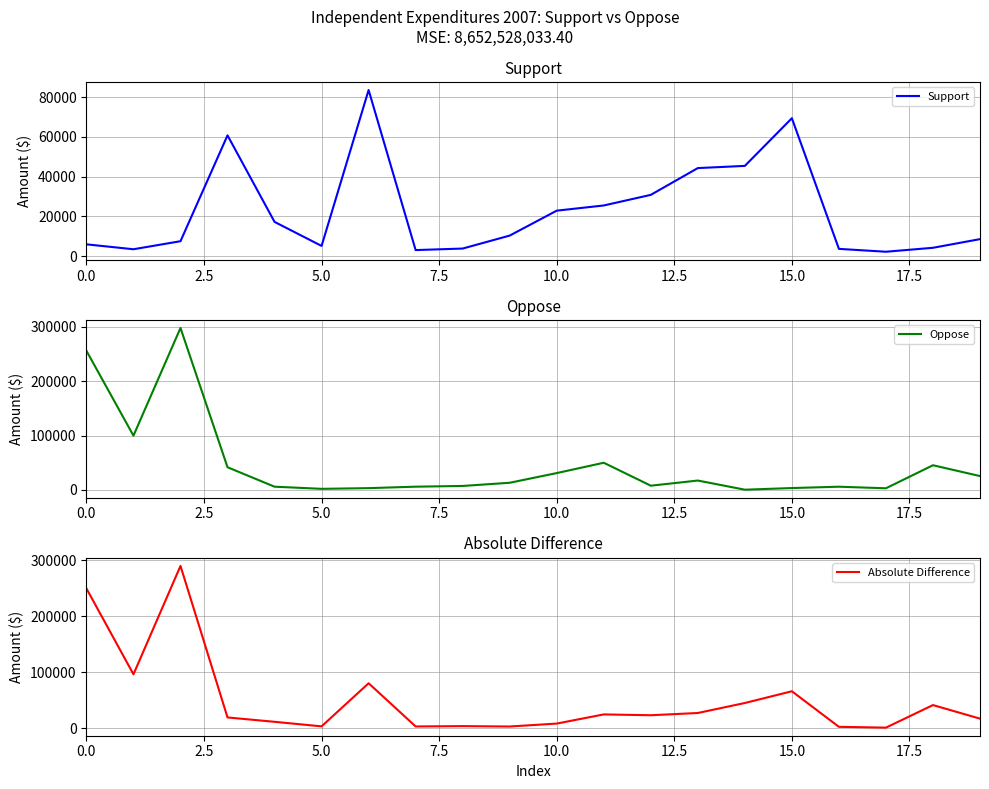

What is the value of the Absolute Difference point at the 11th from the left?

8099